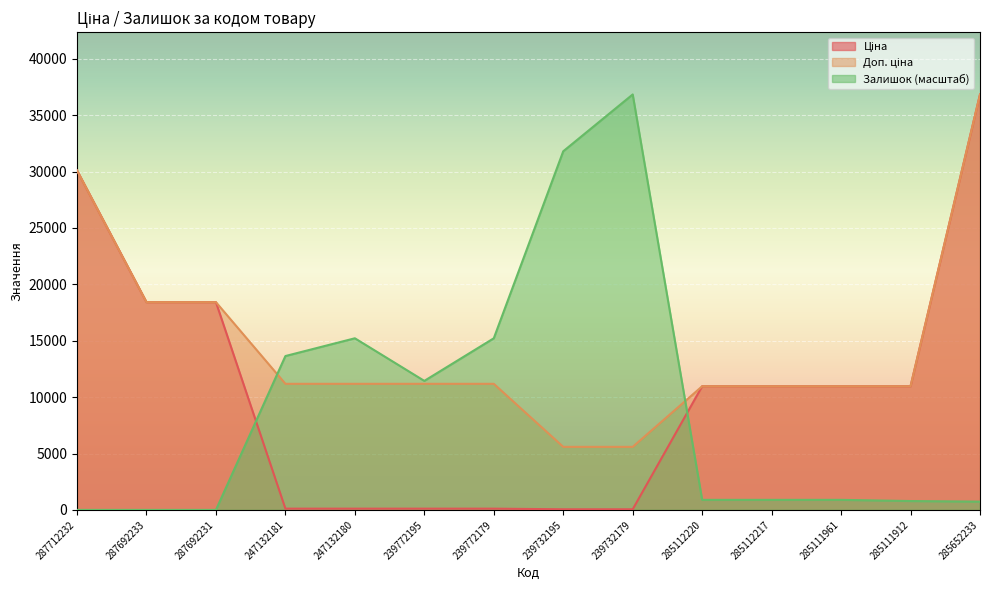

How many data points in Залишок are above 892?

9